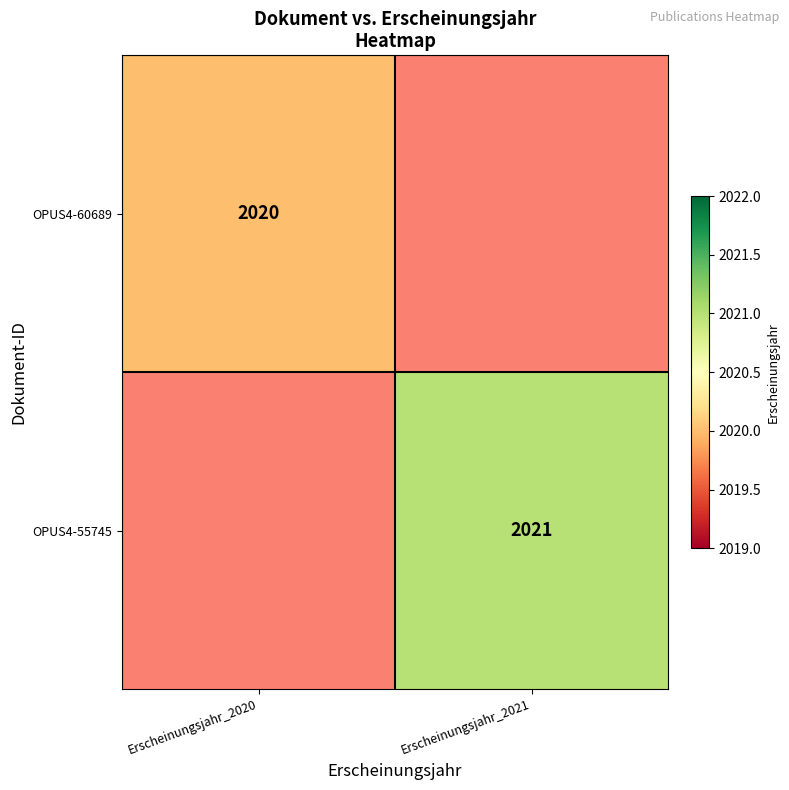

True or false: OPUS4-60689 has a value of 2020 at Erscheinungsjahr_2020.

True